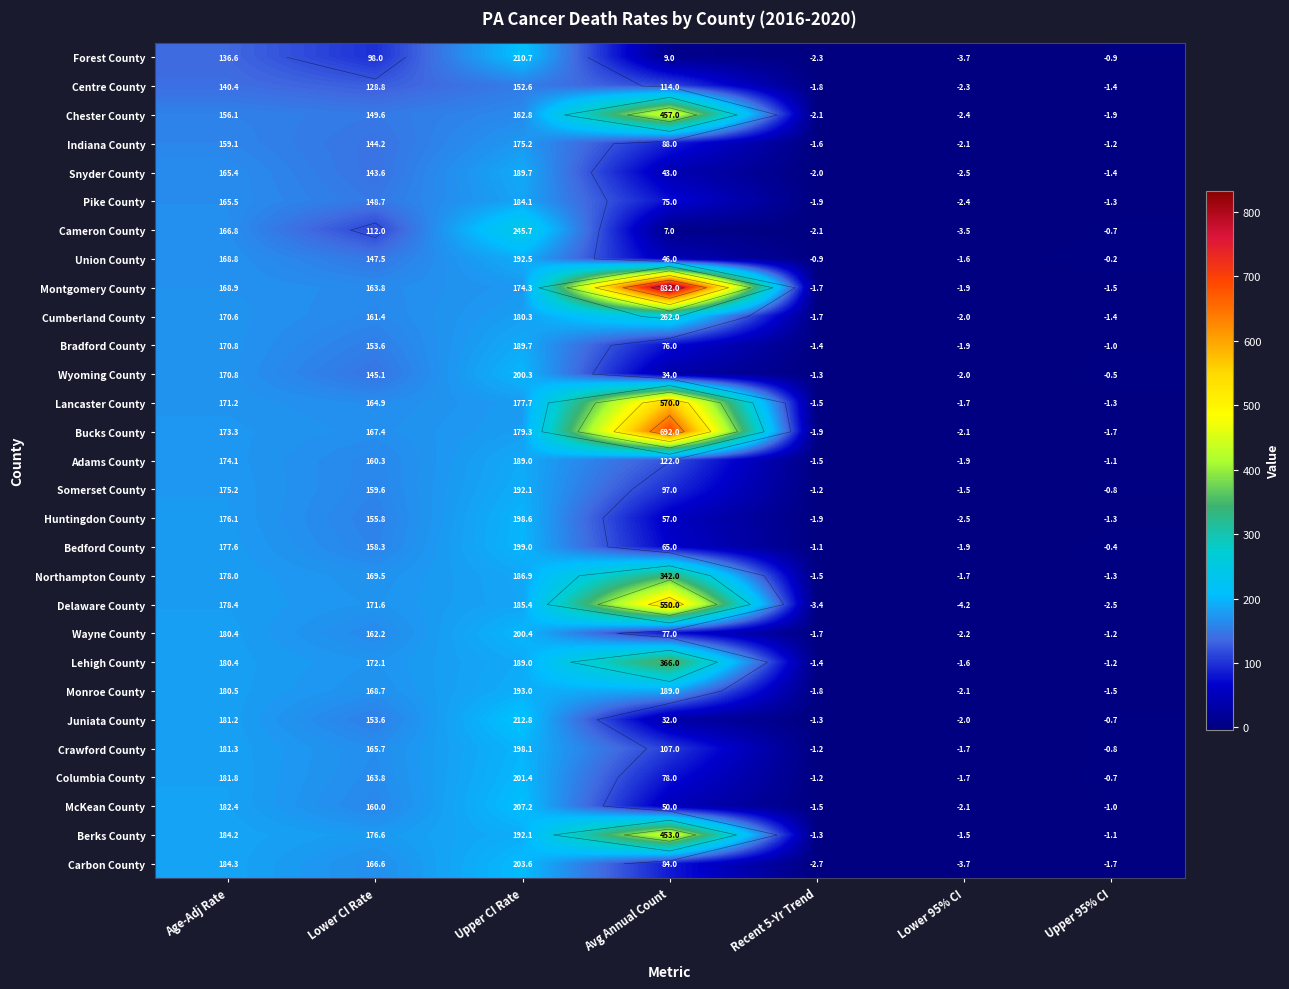

Between Lower 95% CI and Avg Annual Count, which is larger?

Avg Annual Count